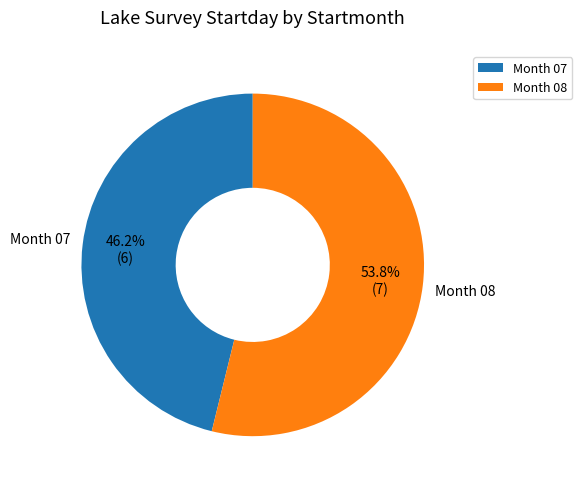

Which category has the biggest portion of the pie?

Month 08